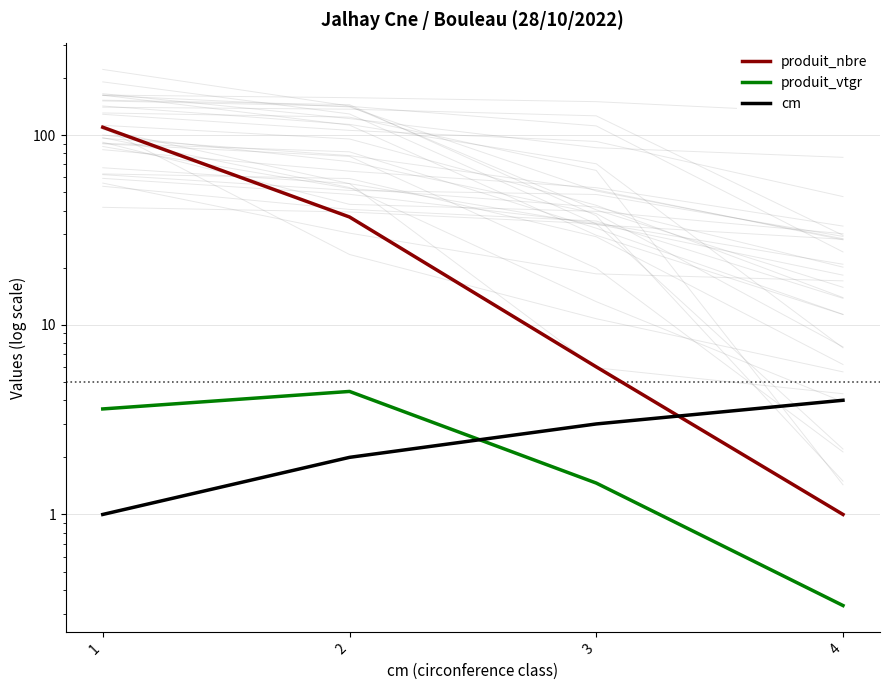

Rank the categories by cm value from lowest to highest.

1, 2, 3, 4